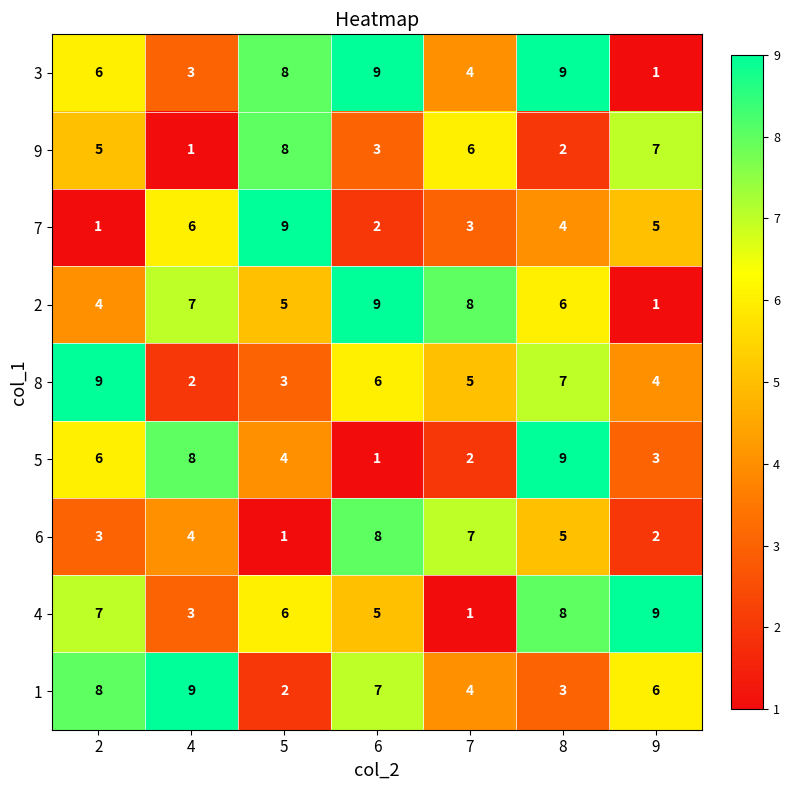

At how many categories does at least one series exceed 4?

7